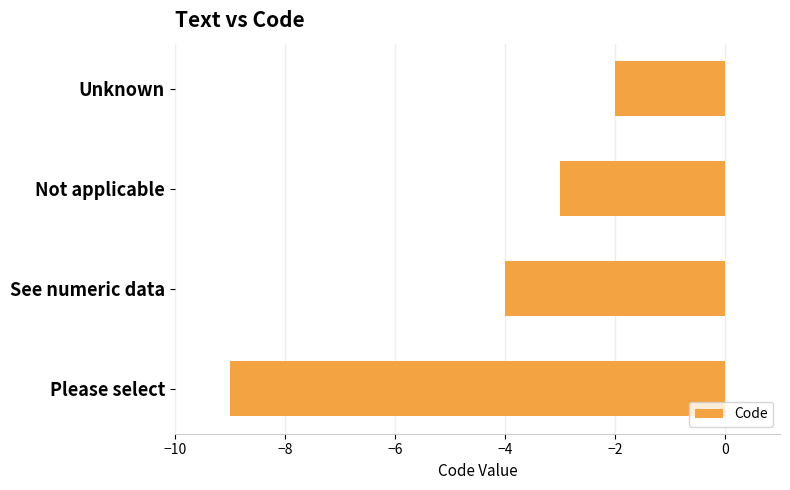

What is the smallest value displayed?

-9